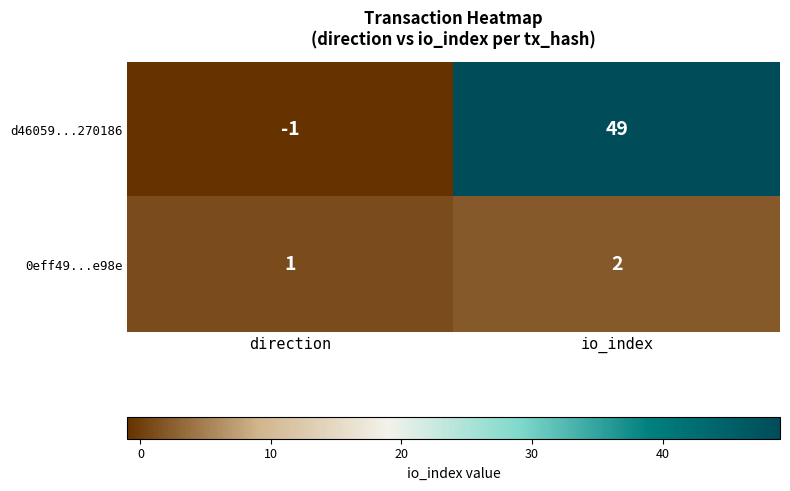

At which category is the sum across all series the highest?

io_index